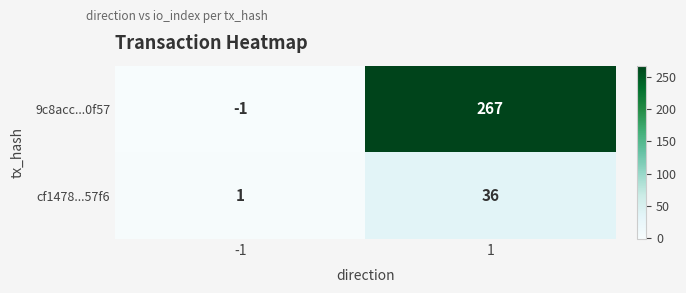

Reading left to right, extract all data points from this chart.

9c8acc...0f57: -1=-1	1=267
cf1478...57f6: -1=1	1=36